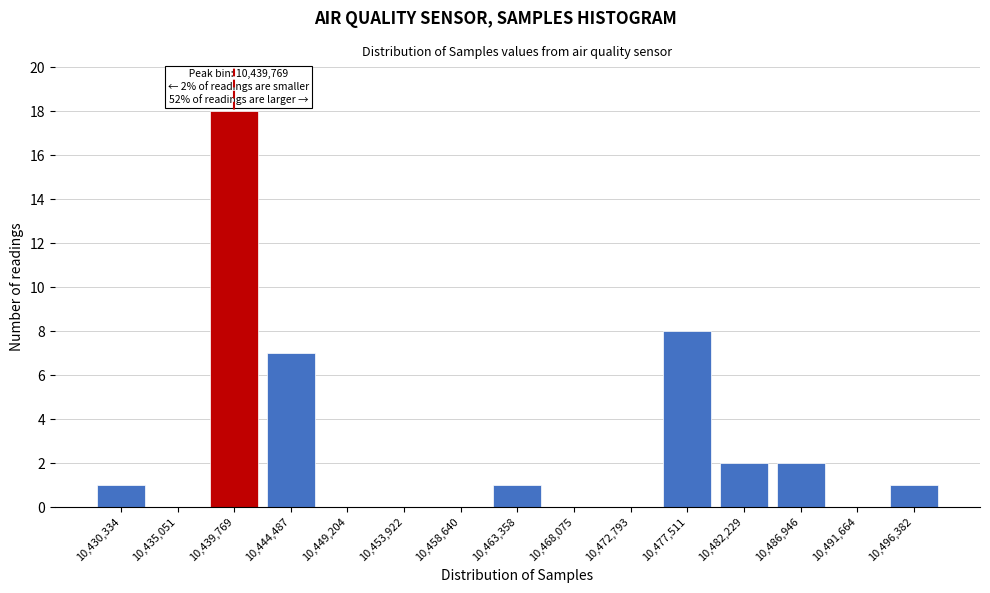

Reading left to right, what are all the values shown in this chart?

10,430,334=1	10,435,051=0	10,439,769=18	10,444,487=7	10,449,204=0	10,453,922=0	10,458,640=0	10,463,358=1	10,468,075=0	10,472,793=0	10,477,511=8	10,482,229=2	10,486,946=2	10,491,664=0	10,496,382=1